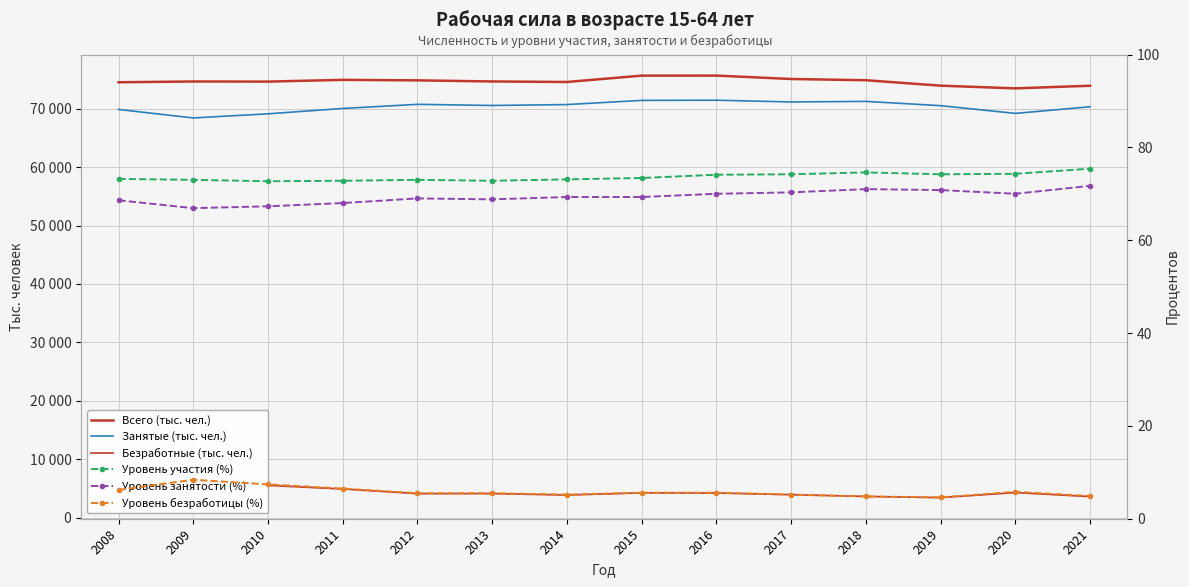

Is the value of Уровень безработицы (%) at 2012 greater than the value of Безработные (тыс. чел.) at 2016?

No